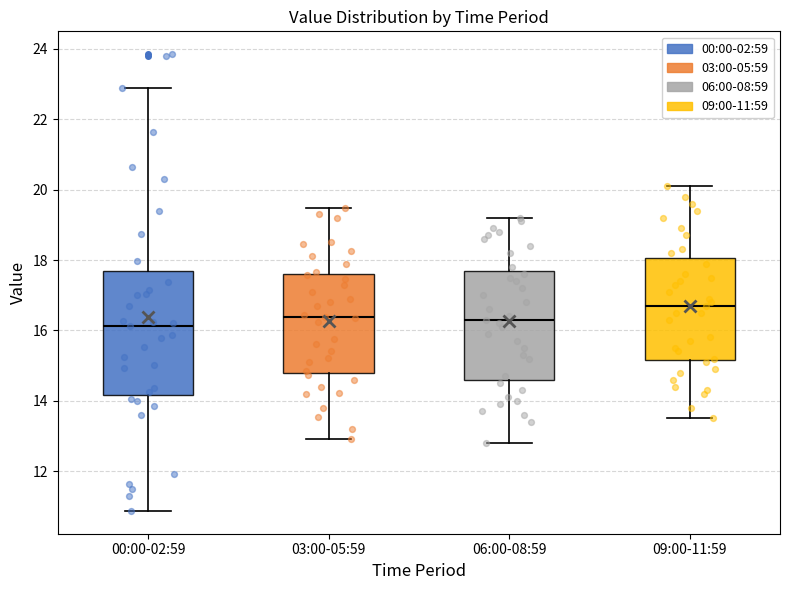

Comparing the boxes themselves (not the whiskers), which one is the tallest?

00:00-02:59